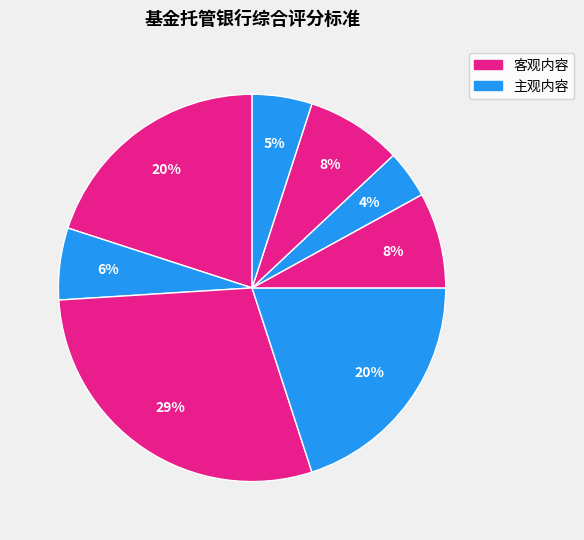

How many slices are in this pie chart?

8